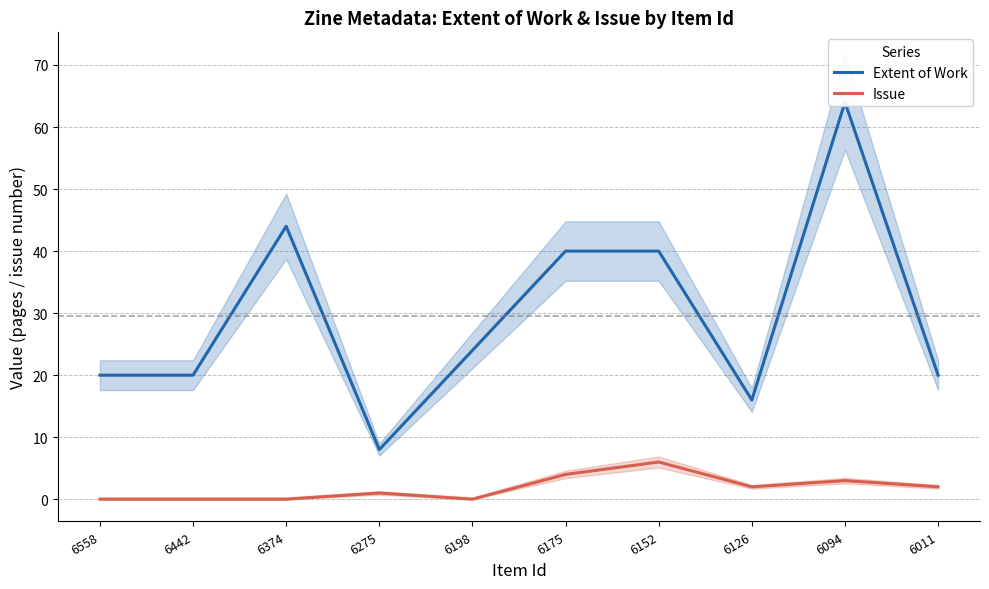

Is this an area chart (filled region under the line)?

No